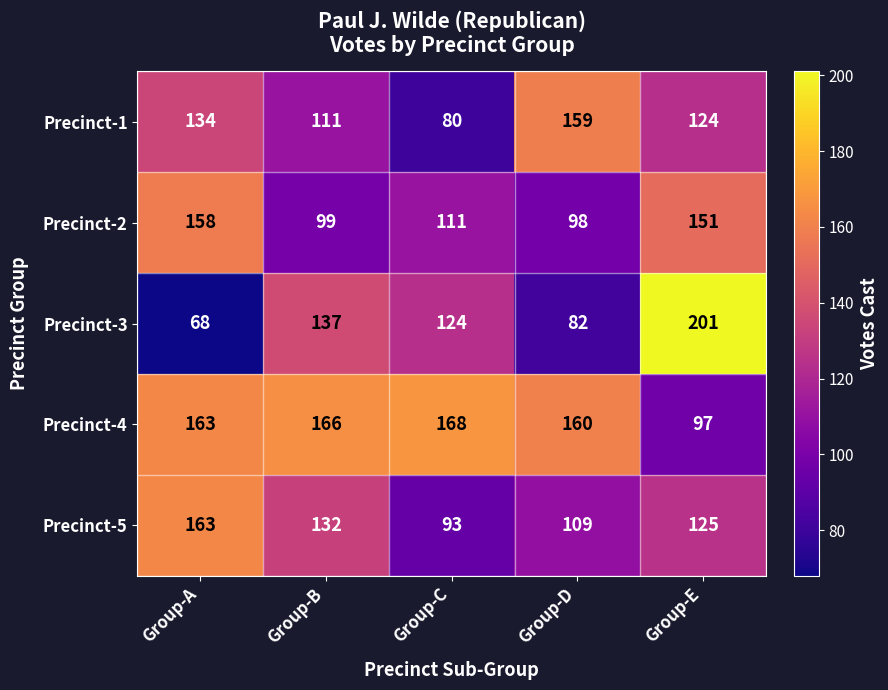

Which series has the largest range (max minus min)?

Precinct-3